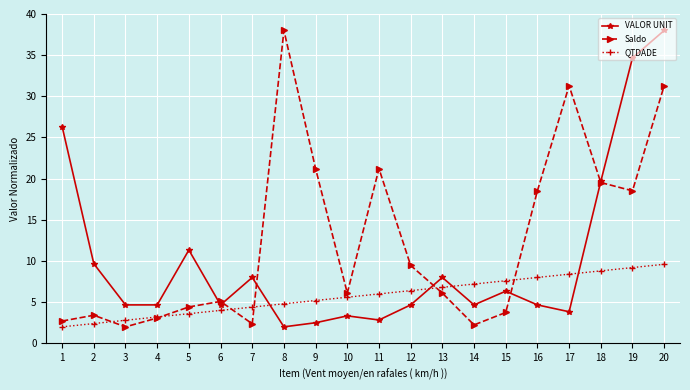

After their last crossing, which series has the higher values: VALOR UNIT or Saldo?

VALOR UNIT